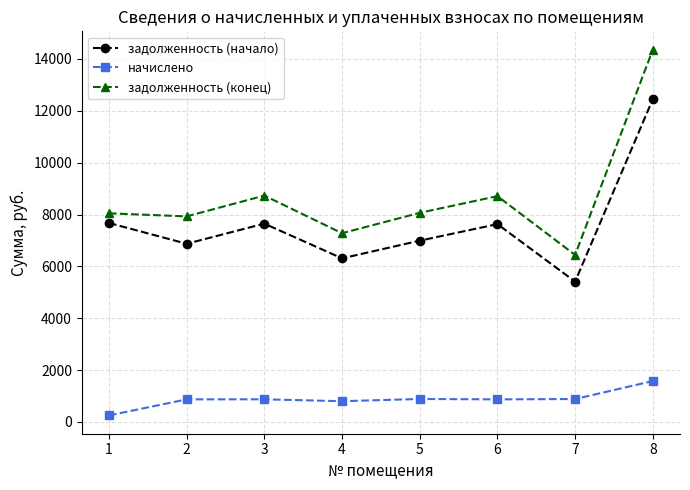

At how many categories does at least one series exceed 2475?

8